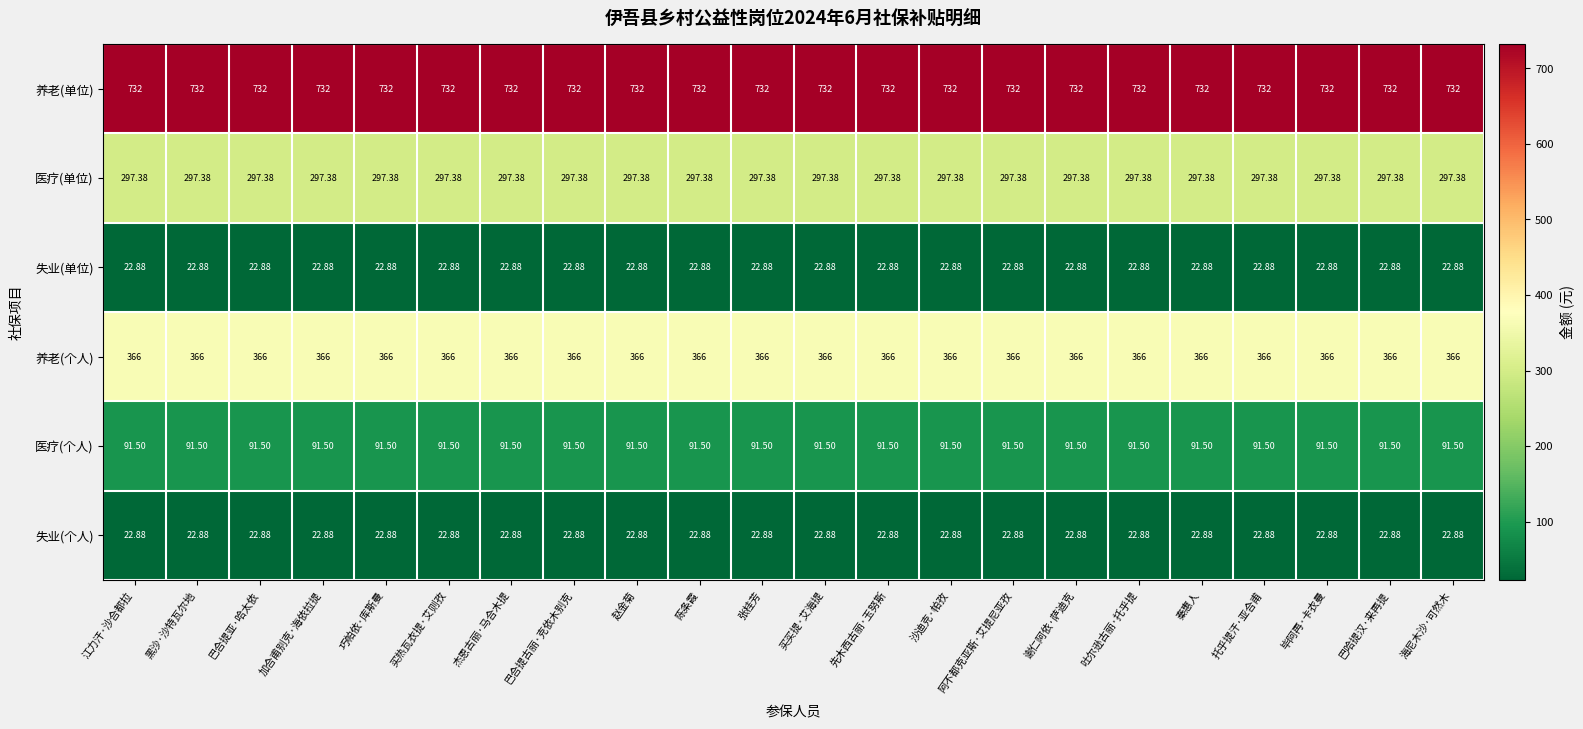

Is the value of 养老(个人) at 巴哈提汉·来再提 greater than the value of 失业(个人) at 巴合提亚·哈太依?

Yes